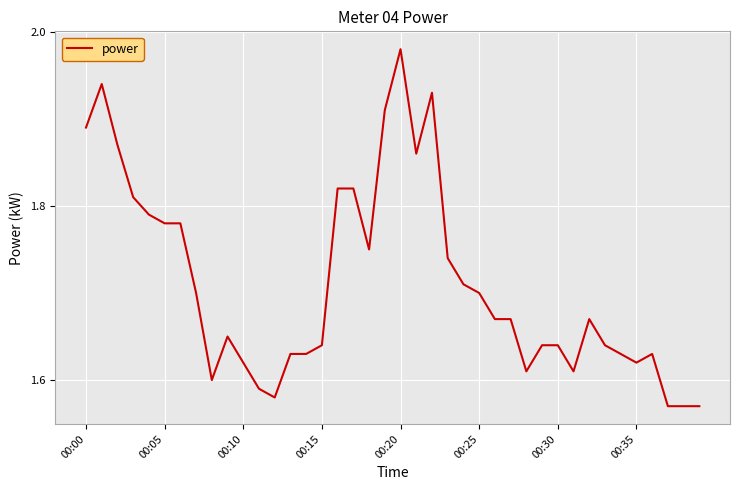

What is the difference between the maximum and minimum values?

0.4